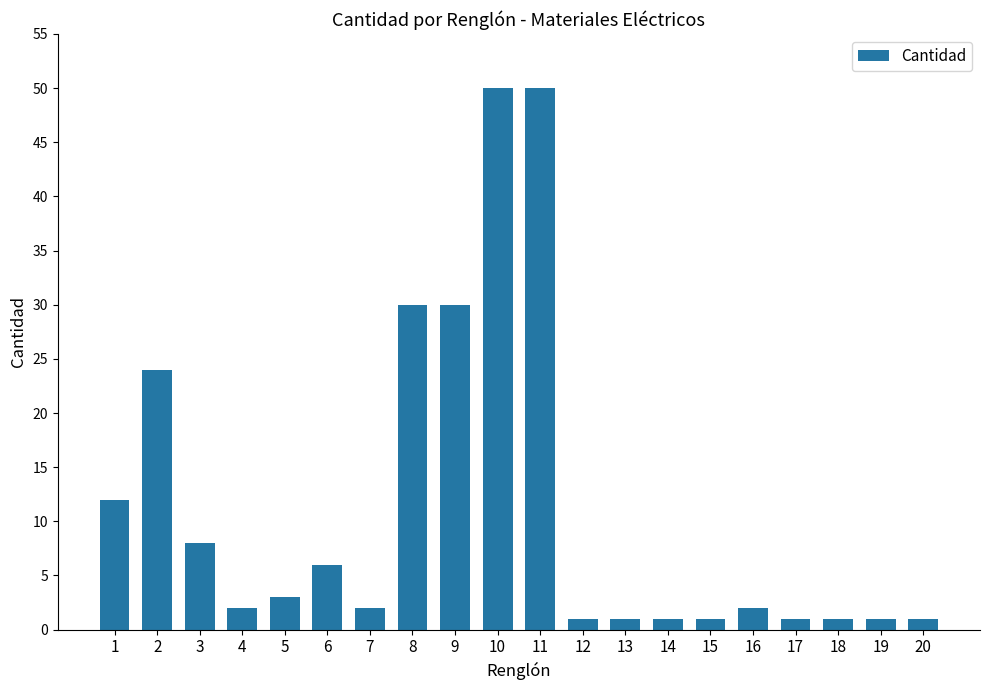

What is the difference between the second highest and minimum values?

49